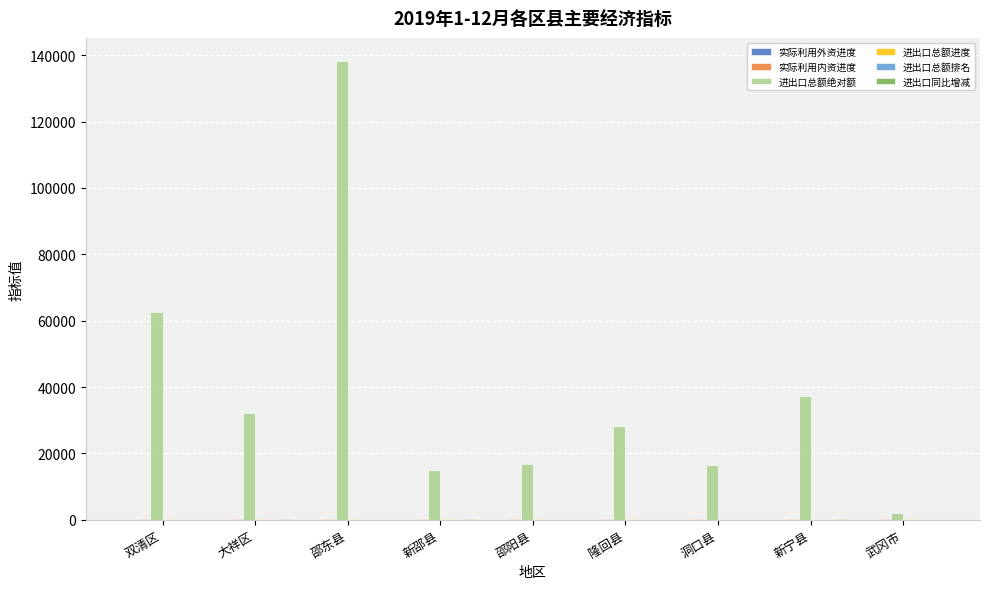

At which category is the sum across all series the highest?

邵东县